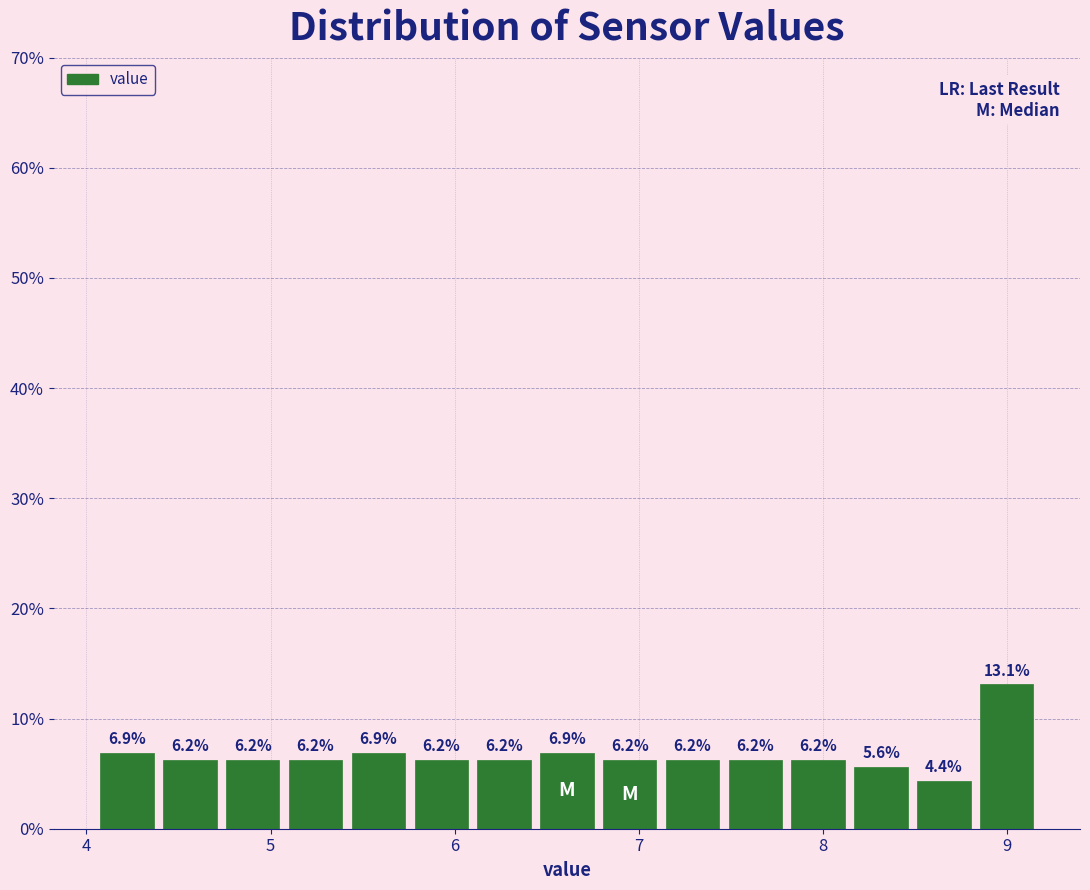

Read against the x-axis, roughly where is the centre of the tallest bar?

9.0